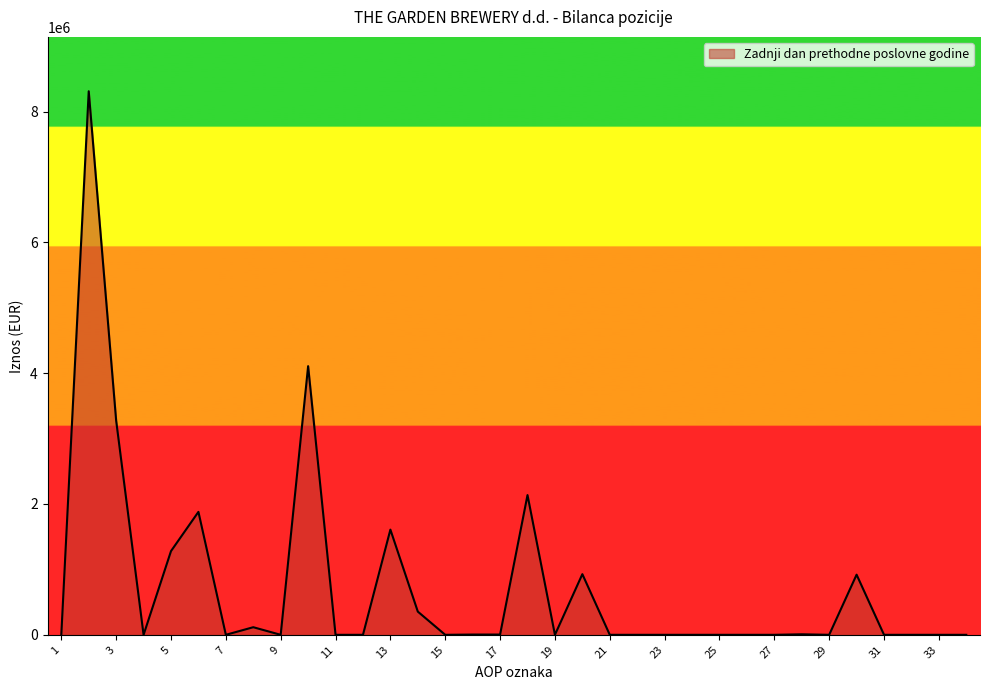

What is the average value?

733274